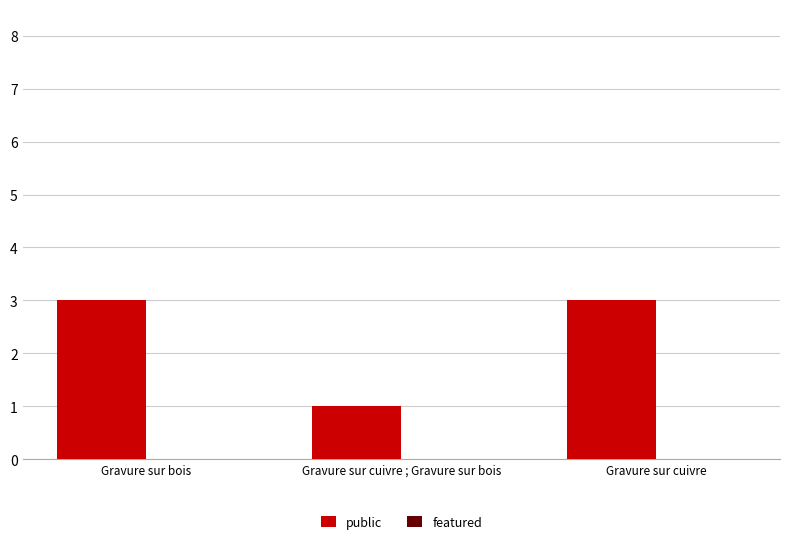

The value at Gravure sur cuivre is 2. True or false?

False